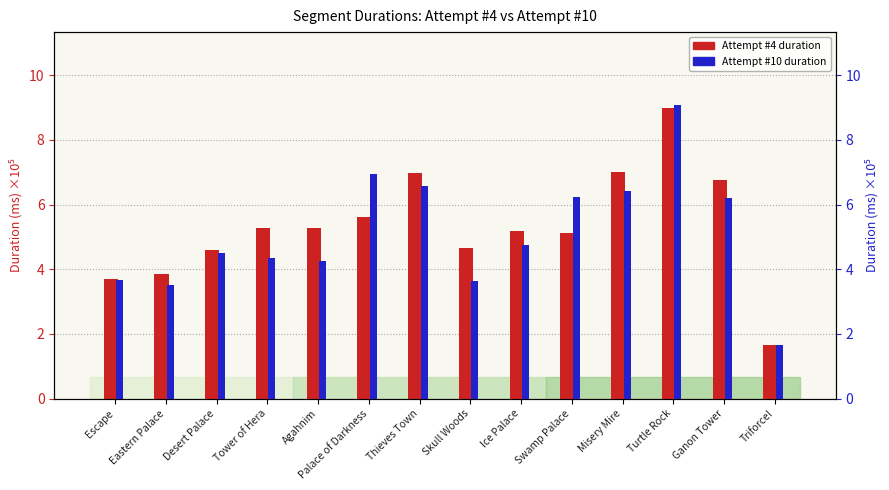

At which category is the sum across all series the highest?

Turtle Rock